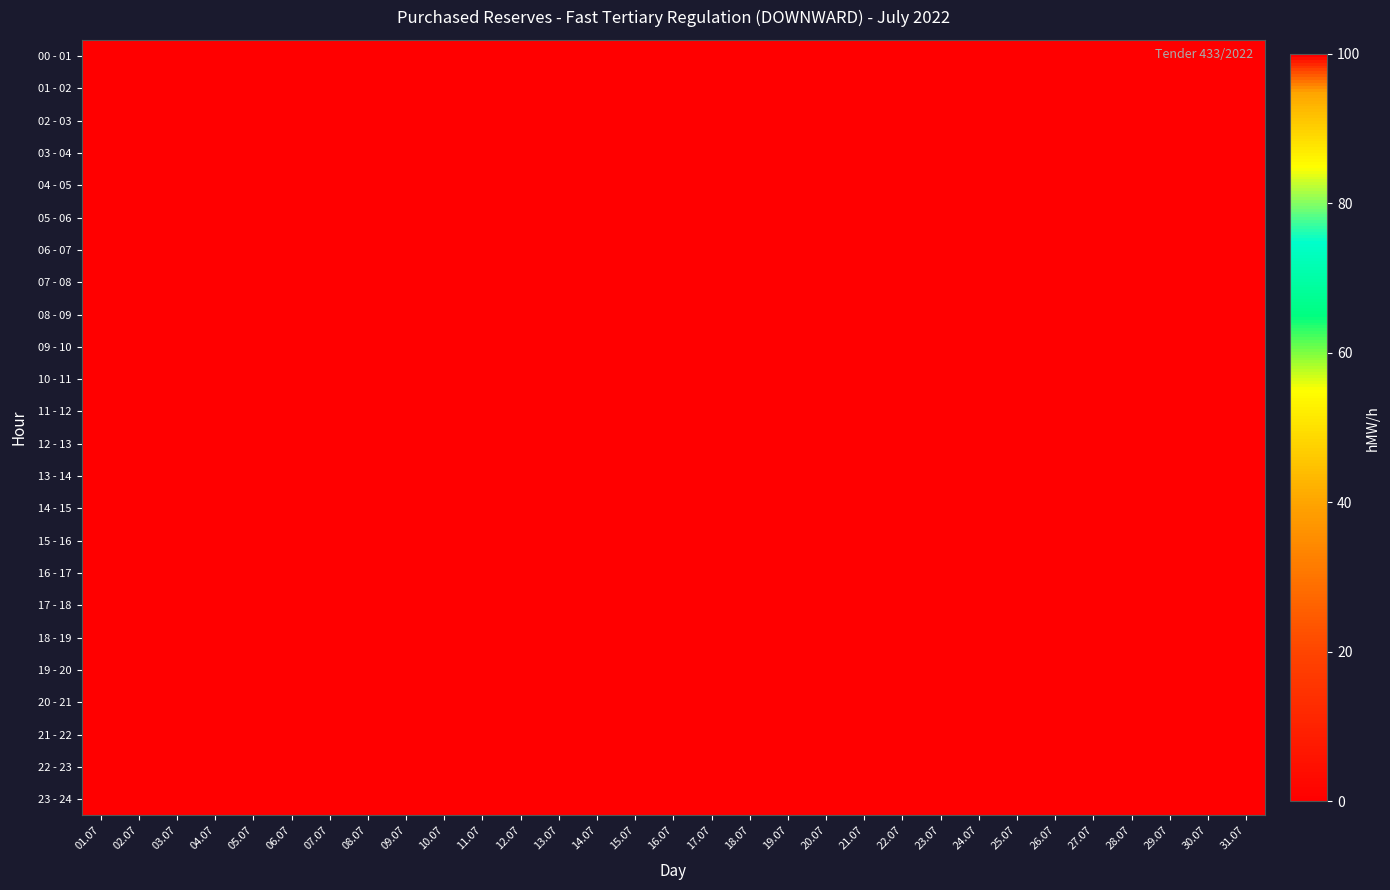

Reading right to left, transcribe all the data shown in this chart.

00 - 01: 31.07=0	30.07=0	29.07=100	28.07=0	27.07=0	26.07=0	25.07=0	24.07=0	23.07=0	22.07=0	21.07=0	20.07=0	19.07=0	18.07=0	17.07=0	16.07=0	15.07=0	14.07=0	13.07=0	12.07=0	11.07=0	10.07=0	09.07=0	08.07=0	07.07=0	06.07=0	05.07=0	04.07=0	03.07=0	02.07=0	01.07=0
01 - 02: 31.07=0	30.07=0	29.07=100	28.07=0	27.07=0	26.07=0	25.07=0	24.07=0	23.07=0	22.07=0	21.07=0	20.07=0	19.07=0	18.07=0	17.07=0	16.07=0	15.07=0	14.07=0	13.07=0	12.07=0	11.07=0	10.07=0	09.07=0	08.07=0	07.07=0	06.07=0	05.07=0	04.07=0	03.07=0	02.07=0	01.07=0
02 - 03: 31.07=0	30.07=0	29.07=100	28.07=0	27.07=0	26.07=0	25.07=0	24.07=0	23.07=0	22.07=0	21.07=0	20.07=0	19.07=0	18.07=0	17.07=0	16.07=0	15.07=0	14.07=0	13.07=0	12.07=0	11.07=0	10.07=0	09.07=0	08.07=0	07.07=0	06.07=0	05.07=0	04.07=0	03.07=0	02.07=0	01.07=0
03 - 04: 31.07=0	30.07=0	29.07=100	28.07=0	27.07=0	26.07=0	25.07=0	24.07=0	23.07=0	22.07=0	21.07=0	20.07=0	19.07=0	18.07=0	17.07=0	16.07=0	15.07=0	14.07=0	13.07=0	12.07=0	11.07=0	10.07=0	09.07=0	08.07=0	07.07=0	06.07=0	05.07=0	04.07=0	03.07=0	02.07=0	01.07=0
04 - 05: 31.07=0	30.07=0	29.07=100	28.07=0	27.07=0	26.07=0	25.07=0	24.07=0	23.07=0	22.07=0	21.07=0	20.07=0	19.07=0	18.07=0	17.07=0	16.07=0	15.07=0	14.07=0	13.07=0	12.07=0	11.07=0	10.07=0	09.07=0	08.07=0	07.07=0	06.07=0	05.07=0	04.07=0	03.07=0	02.07=0	01.07=0
05 - 06: 31.07=0	30.07=0	29.07=100	28.07=0	27.07=0	26.07=0	25.07=0	24.07=0	23.07=0	22.07=0	21.07=0	20.07=0	19.07=0	18.07=0	17.07=0	16.07=0	15.07=0	14.07=0	13.07=0	12.07=0	11.07=0	10.07=0	09.07=0	08.07=0	07.07=0	06.07=0	05.07=0	04.07=0	03.07=0	02.07=0	01.07=0
06 - 07: 31.07=0	30.07=0	29.07=100	28.07=0	27.07=0	26.07=0	25.07=0	24.07=0	23.07=0	22.07=0	21.07=0	20.07=0	19.07=0	18.07=0	17.07=0	16.07=0	15.07=0	14.07=0	13.07=0	12.07=0	11.07=0	10.07=0	09.07=0	08.07=0	07.07=0	06.07=0	05.07=0	04.07=0	03.07=0	02.07=0	01.07=0
07 - 08: 31.07=0	30.07=0	29.07=100	28.07=0	27.07=0	26.07=0	25.07=0	24.07=0	23.07=0	22.07=0	21.07=0	20.07=0	19.07=0	18.07=0	17.07=0	16.07=0	15.07=0	14.07=0	13.07=0	12.07=0	11.07=0	10.07=0	09.07=0	08.07=0	07.07=0	06.07=0	05.07=0	04.07=0	03.07=0	02.07=0	01.07=0
08 - 09: 31.07=0	30.07=0	29.07=100	28.07=0	27.07=0	26.07=0	25.07=0	24.07=0	23.07=0	22.07=0	21.07=0	20.07=0	19.07=0	18.07=0	17.07=0	16.07=0	15.07=0	14.07=0	13.07=0	12.07=0	11.07=0	10.07=0	09.07=0	08.07=0	07.07=0	06.07=0	05.07=0	04.07=0	03.07=0	02.07=0	01.07=0
09 - 10: 31.07=0	30.07=0	29.07=100	28.07=0	27.07=0	26.07=0	25.07=0	24.07=0	23.07=0	22.07=0	21.07=0	20.07=0	19.07=0	18.07=0	17.07=0	16.07=0	15.07=0	14.07=0	13.07=0	12.07=0	11.07=0	10.07=0	09.07=0	08.07=0	07.07=0	06.07=0	05.07=0	04.07=0	03.07=0	02.07=0	01.07=0
10 - 11: 31.07=0	30.07=0	29.07=100	28.07=0	27.07=0	26.07=0	25.07=0	24.07=0	23.07=0	22.07=0	21.07=0	20.07=0	19.07=0	18.07=0	17.07=0	16.07=0	15.07=0	14.07=0	13.07=0	12.07=0	11.07=0	10.07=0	09.07=0	08.07=0	07.07=0	06.07=0	05.07=0	04.07=0	03.07=0	02.07=0	01.07=0
11 - 12: 31.07=0	30.07=0	29.07=100	28.07=0	27.07=0	26.07=0	25.07=0	24.07=0	23.07=0	22.07=0	21.07=0	20.07=0	19.07=0	18.07=0	17.07=0	16.07=0	15.07=0	14.07=0	13.07=0	12.07=0	11.07=0	10.07=0	09.07=0	08.07=0	07.07=0	06.07=0	05.07=0	04.07=0	03.07=0	02.07=0	01.07=0
12 - 13: 31.07=0	30.07=0	29.07=100	28.07=0	27.07=0	26.07=0	25.07=0	24.07=0	23.07=0	22.07=0	21.07=0	20.07=0	19.07=0	18.07=0	17.07=0	16.07=0	15.07=0	14.07=0	13.07=0	12.07=0	11.07=0	10.07=0	09.07=0	08.07=0	07.07=0	06.07=0	05.07=0	04.07=0	03.07=0	02.07=0	01.07=0
13 - 14: 31.07=0	30.07=0	29.07=100	28.07=0	27.07=0	26.07=0	25.07=0	24.07=0	23.07=0	22.07=0	21.07=0	20.07=0	19.07=0	18.07=0	17.07=0	16.07=0	15.07=0	14.07=0	13.07=0	12.07=0	11.07=0	10.07=0	09.07=0	08.07=0	07.07=0	06.07=0	05.07=0	04.07=0	03.07=0	02.07=0	01.07=0
14 - 15: 31.07=0	30.07=0	29.07=100	28.07=0	27.07=0	26.07=0	25.07=0	24.07=0	23.07=0	22.07=0	21.07=0	20.07=0	19.07=0	18.07=0	17.07=0	16.07=0	15.07=0	14.07=0	13.07=0	12.07=0	11.07=0	10.07=0	09.07=0	08.07=0	07.07=0	06.07=0	05.07=0	04.07=0	03.07=0	02.07=0	01.07=0
15 - 16: 31.07=0	30.07=0	29.07=100	28.07=0	27.07=0	26.07=0	25.07=0	24.07=0	23.07=0	22.07=0	21.07=0	20.07=0	19.07=0	18.07=0	17.07=0	16.07=0	15.07=0	14.07=0	13.07=0	12.07=0	11.07=0	10.07=0	09.07=0	08.07=0	07.07=0	06.07=0	05.07=0	04.07=0	03.07=0	02.07=0	01.07=0
16 - 17: 31.07=0	30.07=0	29.07=100	28.07=0	27.07=0	26.07=0	25.07=0	24.07=0	23.07=0	22.07=0	21.07=0	20.07=0	19.07=0	18.07=0	17.07=0	16.07=0	15.07=0	14.07=0	13.07=0	12.07=0	11.07=0	10.07=0	09.07=0	08.07=0	07.07=0	06.07=0	05.07=0	04.07=0	03.07=0	02.07=0	01.07=0
17 - 18: 31.07=0	30.07=0	29.07=100	28.07=0	27.07=0	26.07=0	25.07=0	24.07=0	23.07=0	22.07=0	21.07=0	20.07=0	19.07=0	18.07=0	17.07=0	16.07=0	15.07=0	14.07=0	13.07=0	12.07=0	11.07=0	10.07=0	09.07=0	08.07=0	07.07=0	06.07=0	05.07=0	04.07=0	03.07=0	02.07=0	01.07=0
18 - 19: 31.07=0	30.07=0	29.07=100	28.07=0	27.07=0	26.07=0	25.07=0	24.07=0	23.07=0	22.07=0	21.07=0	20.07=0	19.07=0	18.07=0	17.07=0	16.07=0	15.07=0	14.07=0	13.07=0	12.07=0	11.07=0	10.07=0	09.07=0	08.07=0	07.07=0	06.07=0	05.07=0	04.07=0	03.07=0	02.07=0	01.07=0
19 - 20: 31.07=0	30.07=0	29.07=100	28.07=0	27.07=0	26.07=0	25.07=0	24.07=0	23.07=0	22.07=0	21.07=0	20.07=0	19.07=0	18.07=0	17.07=0	16.07=0	15.07=0	14.07=0	13.07=0	12.07=0	11.07=0	10.07=0	09.07=0	08.07=0	07.07=0	06.07=0	05.07=0	04.07=0	03.07=0	02.07=0	01.07=0
20 - 21: 31.07=0	30.07=0	29.07=100	28.07=0	27.07=0	26.07=0	25.07=0	24.07=0	23.07=0	22.07=0	21.07=0	20.07=0	19.07=0	18.07=0	17.07=0	16.07=0	15.07=0	14.07=0	13.07=0	12.07=0	11.07=0	10.07=0	09.07=0	08.07=0	07.07=0	06.07=0	05.07=0	04.07=0	03.07=0	02.07=0	01.07=0
21 - 22: 31.07=0	30.07=0	29.07=100	28.07=0	27.07=0	26.07=0	25.07=0	24.07=0	23.07=0	22.07=0	21.07=0	20.07=0	19.07=0	18.07=0	17.07=0	16.07=0	15.07=0	14.07=0	13.07=0	12.07=0	11.07=0	10.07=0	09.07=0	08.07=0	07.07=0	06.07=0	05.07=0	04.07=0	03.07=0	02.07=0	01.07=0
22 - 23: 31.07=0	30.07=0	29.07=100	28.07=0	27.07=0	26.07=0	25.07=0	24.07=0	23.07=0	22.07=0	21.07=0	20.07=0	19.07=0	18.07=0	17.07=0	16.07=0	15.07=0	14.07=0	13.07=0	12.07=0	11.07=0	10.07=0	09.07=0	08.07=0	07.07=0	06.07=0	05.07=0	04.07=0	03.07=0	02.07=0	01.07=0
23 - 24: 31.07=0	30.07=0	29.07=100	28.07=0	27.07=0	26.07=0	25.07=0	24.07=0	23.07=0	22.07=0	21.07=0	20.07=0	19.07=0	18.07=0	17.07=0	16.07=0	15.07=0	14.07=0	13.07=0	12.07=0	11.07=0	10.07=0	09.07=0	08.07=0	07.07=0	06.07=0	05.07=0	04.07=0	03.07=0	02.07=0	01.07=0